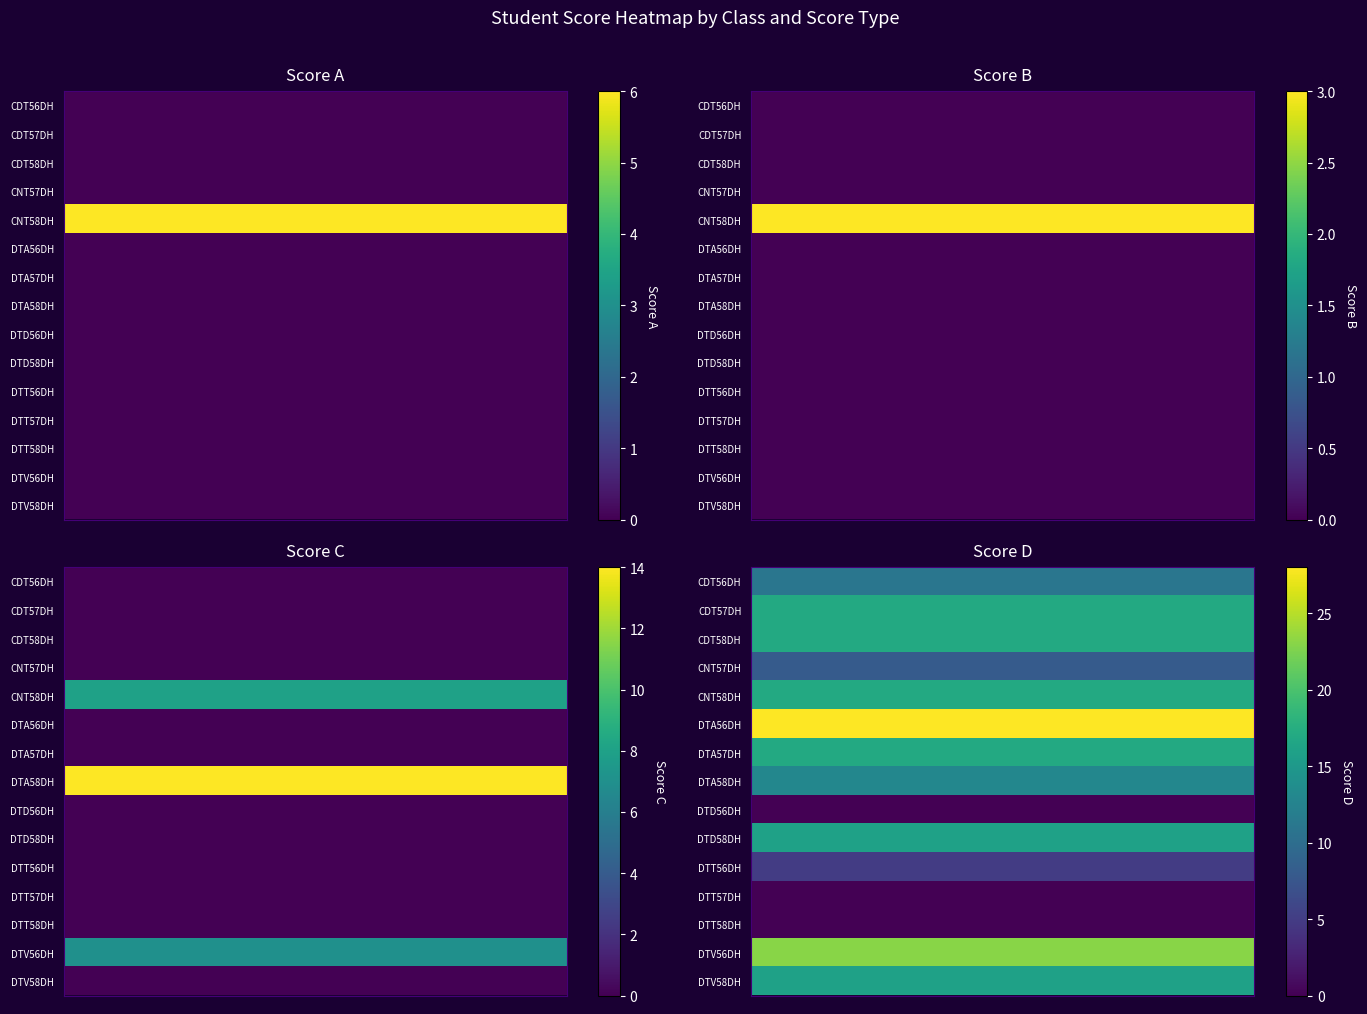

How many data points does each series have?

6